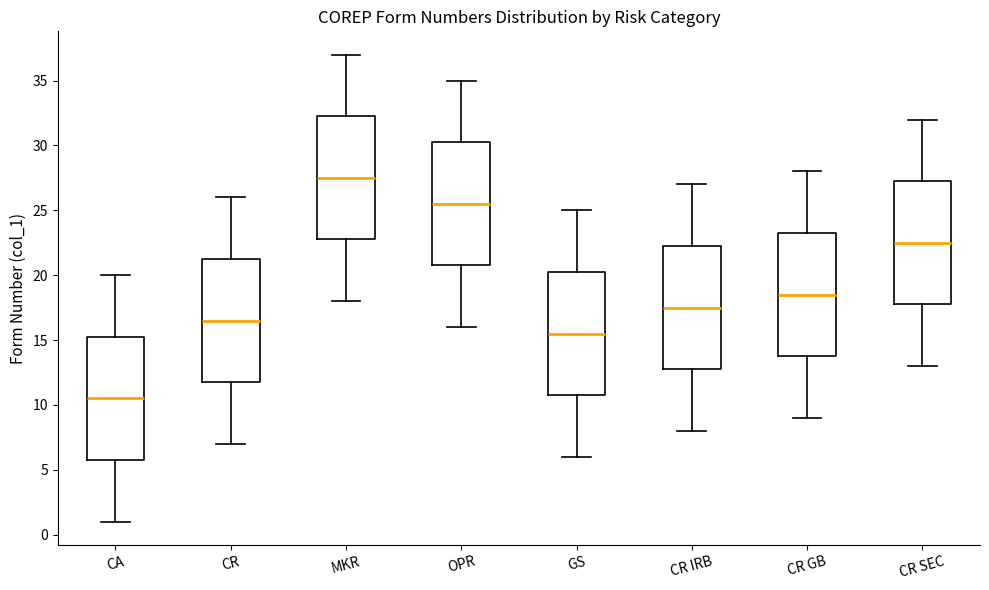

Reading left to right, transcribe this box plot: for each box, give where its median line is, the range the box spans, and where its two whiskers end, as read against the y-axis. The values are not printed on the chart, so give them approximately, as read against the axis.

CA: median 10.5, box 6.0 to 15.5, whiskers 1.0 to 20.0
CR: median 16.5, box 12.0 to 21.5, whiskers 7.0 to 26.0
MKR: median 27.5, box 23.0 to 32.5, whiskers 18.0 to 37.0
OPR: median 25.5, box 21.0 to 30.5, whiskers 16.0 to 35.0
GS: median 15.5, box 11.0 to 20.5, whiskers 6.0 to 25.0
CR IRB: median 17.5, box 13.0 to 22.5, whiskers 8.0 to 27.0
CR GB: median 18.5, box 14.0 to 23.5, whiskers 9.0 to 28.0
CR SEC: median 22.5, box 18.0 to 27.5, whiskers 13.0 to 32.0